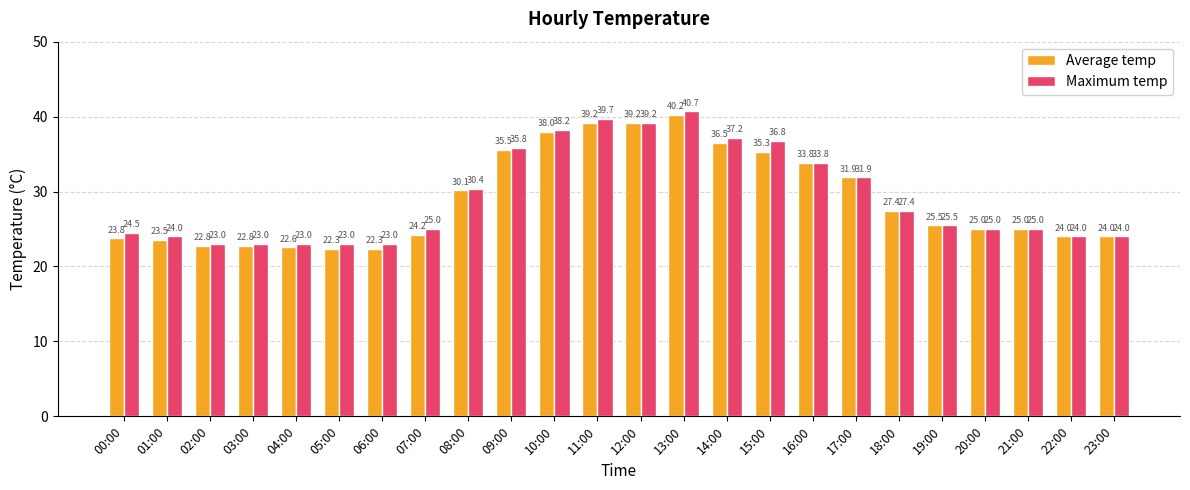

True or false: Maximum temp has a value of 50.2 at 16:00.

False